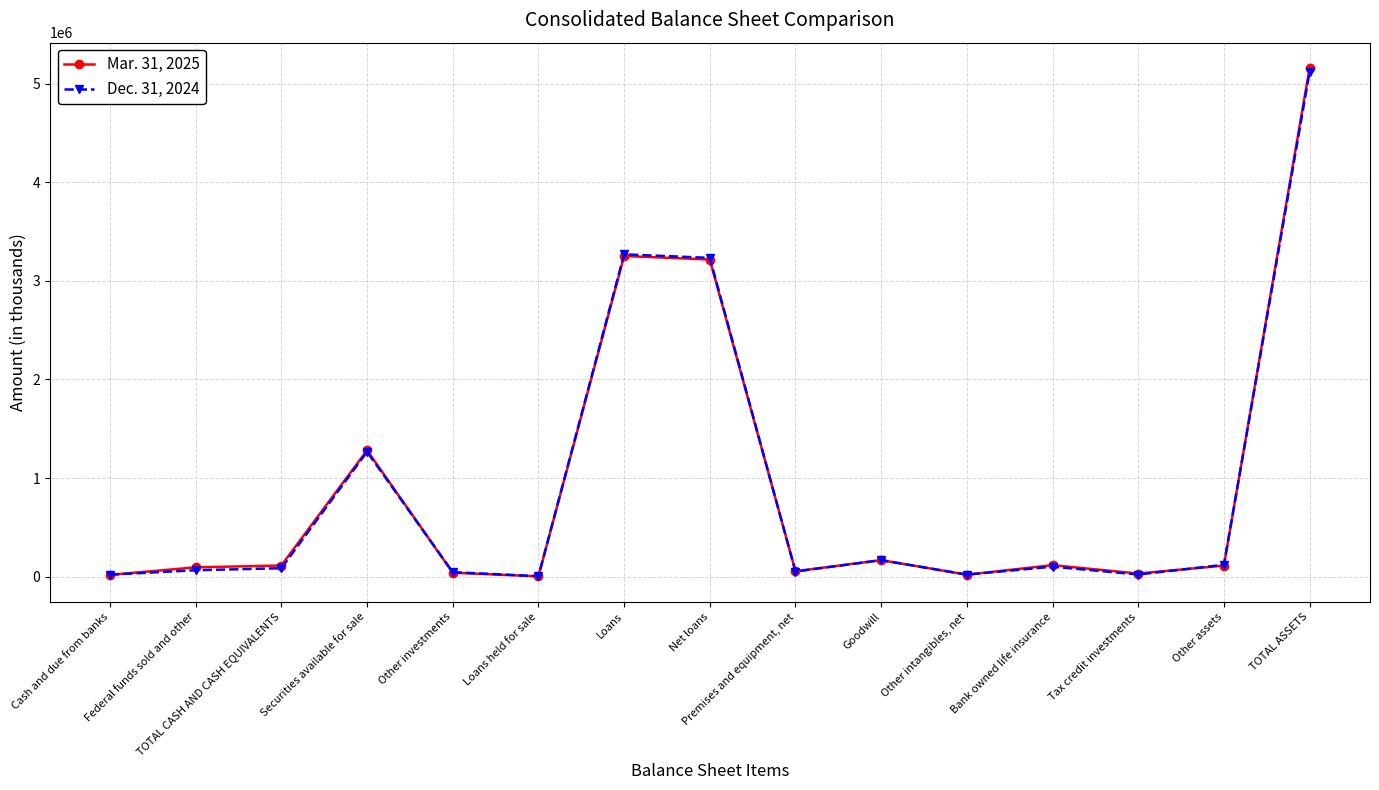

Which label corresponds to the largest value in the chart?

TOTAL ASSETS